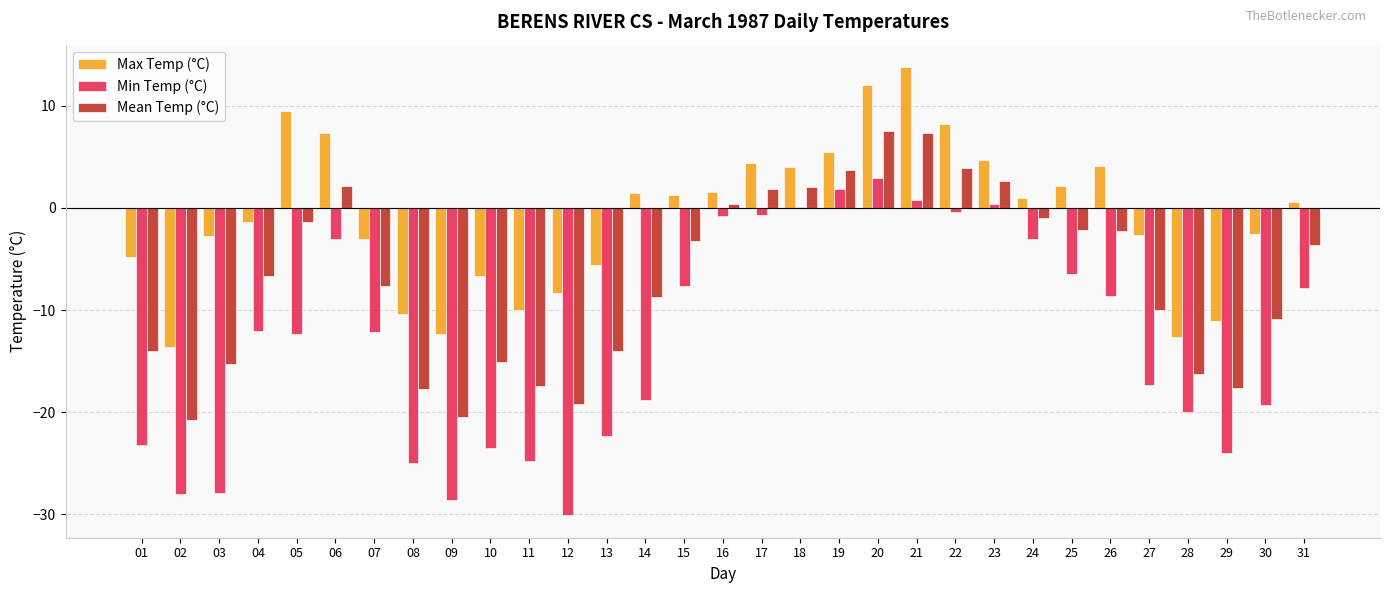

The Min Temp (°C) series shows -6.2 at 07. True or false?

False